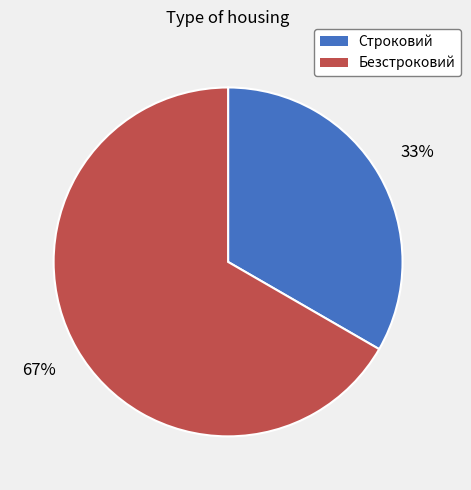

Do Безстроковий and Строковий together represent more than half of the pie?

Yes